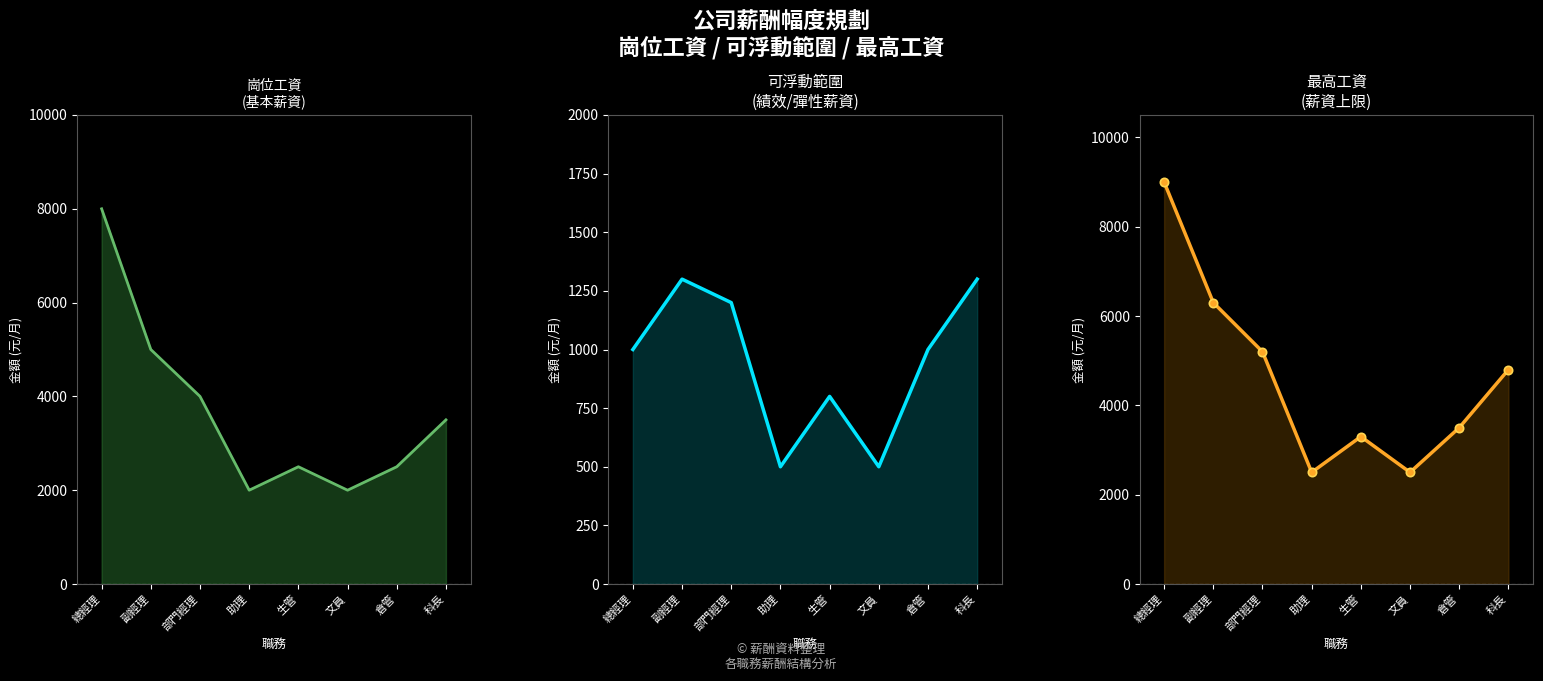

Does the chart display data point markers on the line(s)?

No